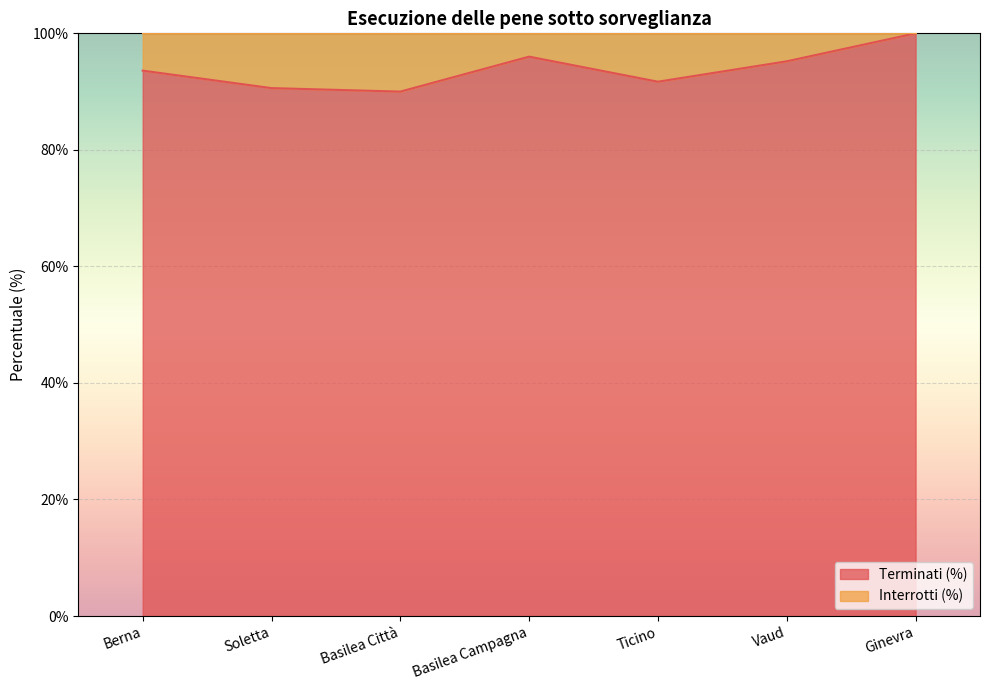

What is the value of the 2nd point from the left?

90.6